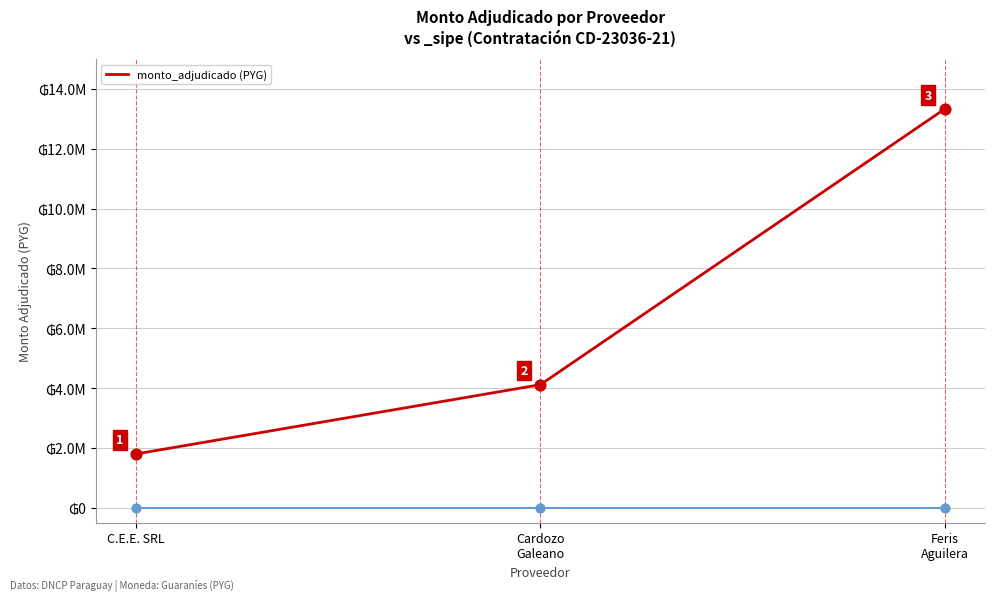

Which has a higher value, C.E.E. SRL or Cardozo
Galeano?

Cardozo
Galeano